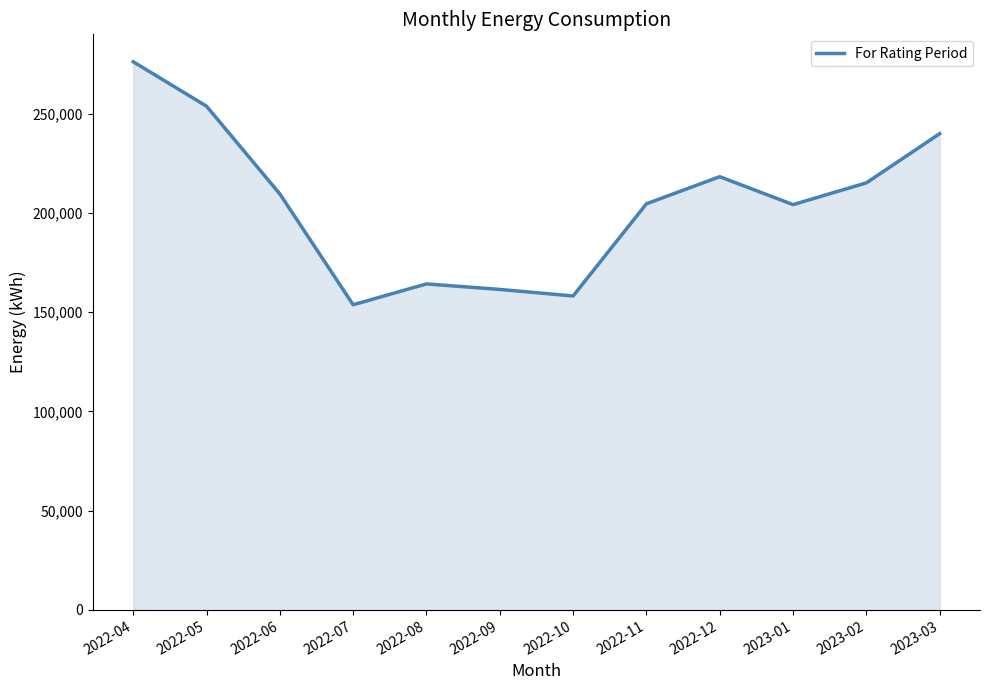

The value at 2022-07 is 83233. True or false?

False